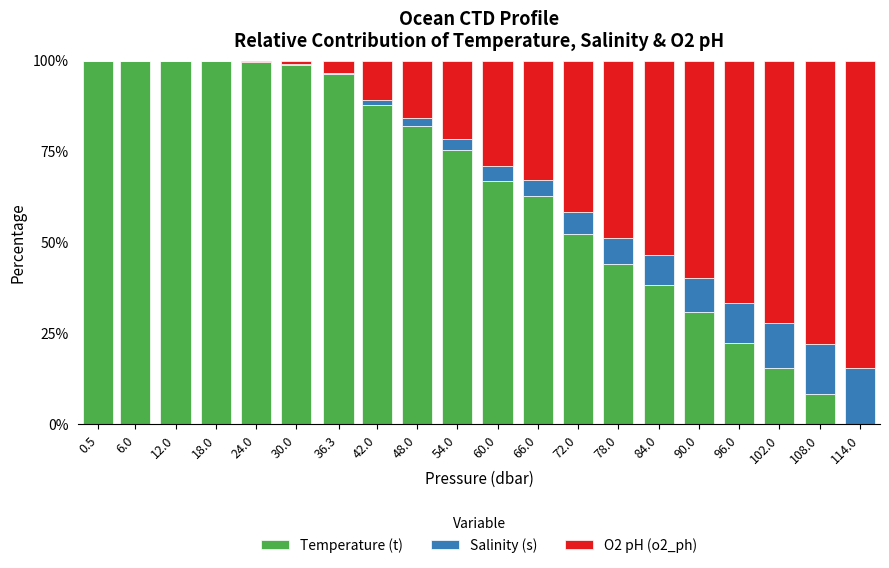

The value of Temperature (t) at 96.0 is 31.1. True or false?

False